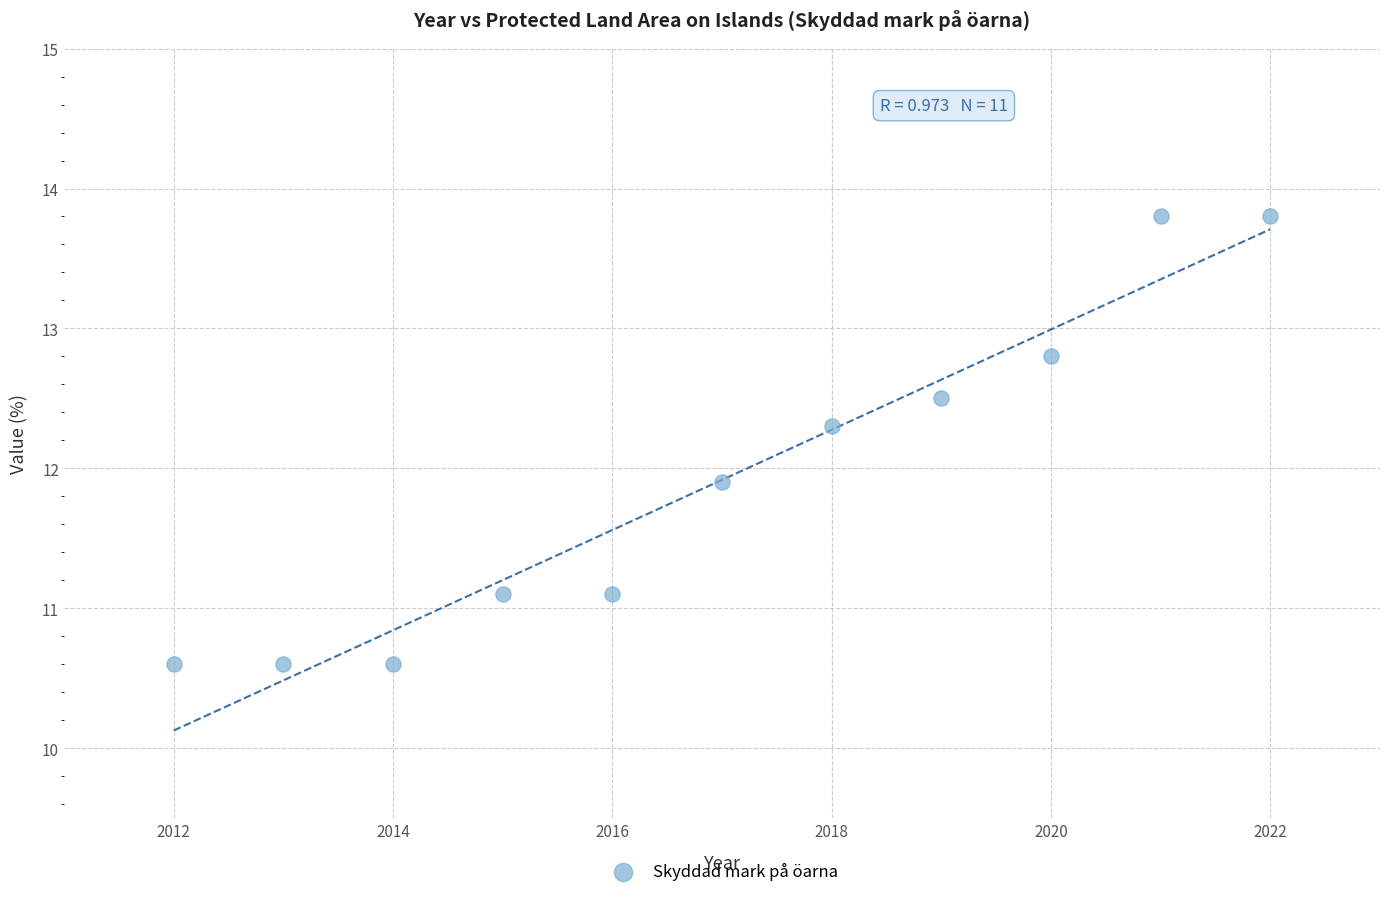

What is the range of X values (max minus min)?

10.0